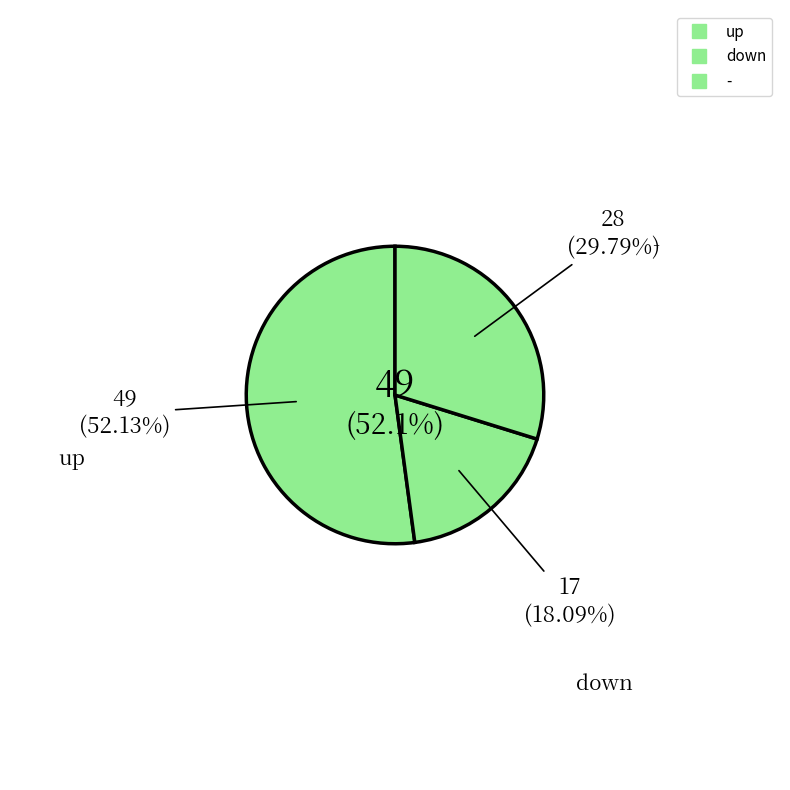

What is the smallest slice in the pie chart?

down